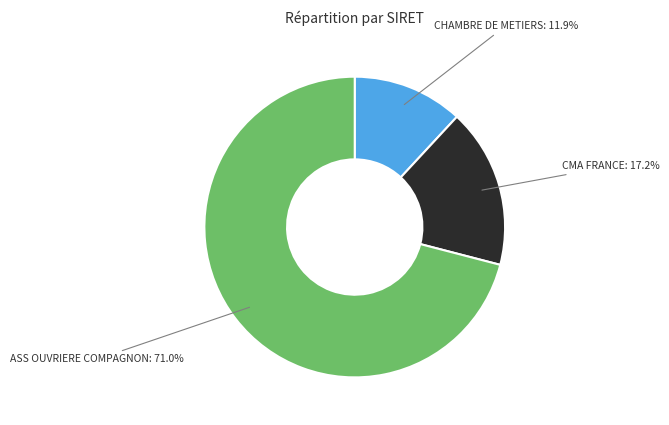

What is the ratio of the value at CMA FRANCE to the value at CHAMBRE DE METIERS?

1.4